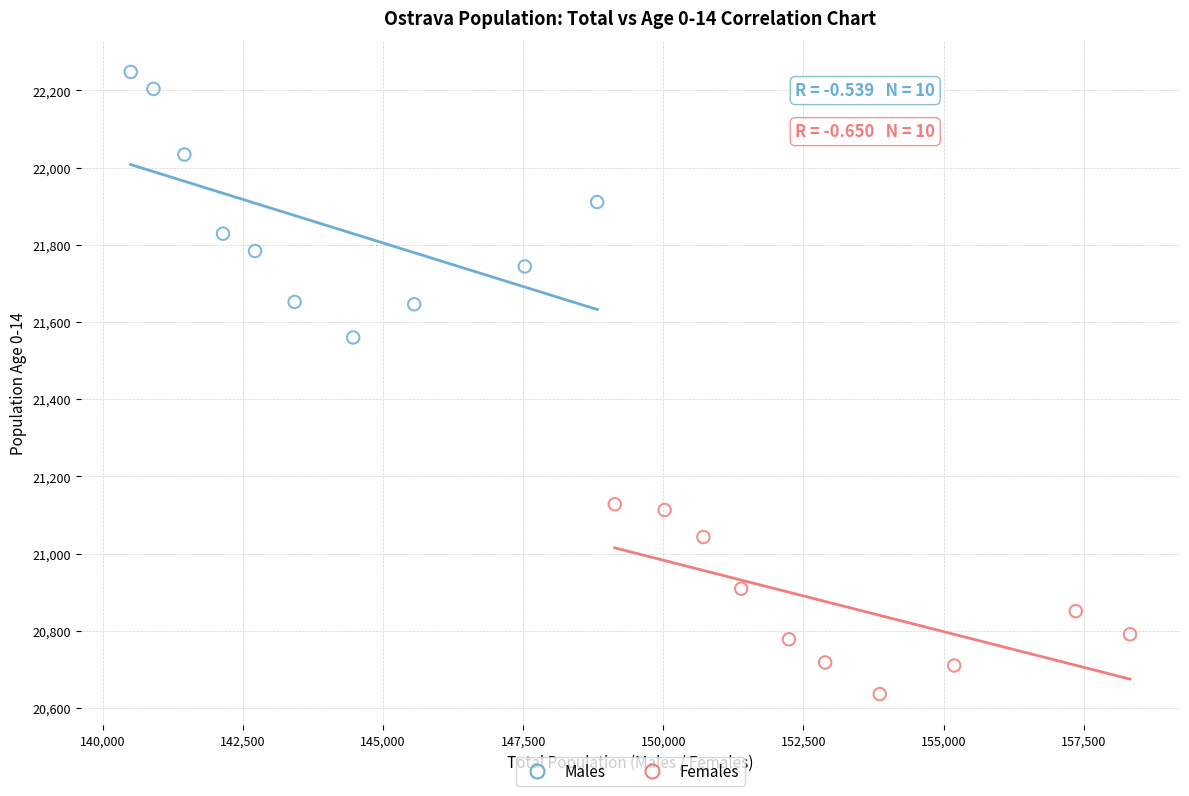

Which series has the widest spread of Y values?

Males